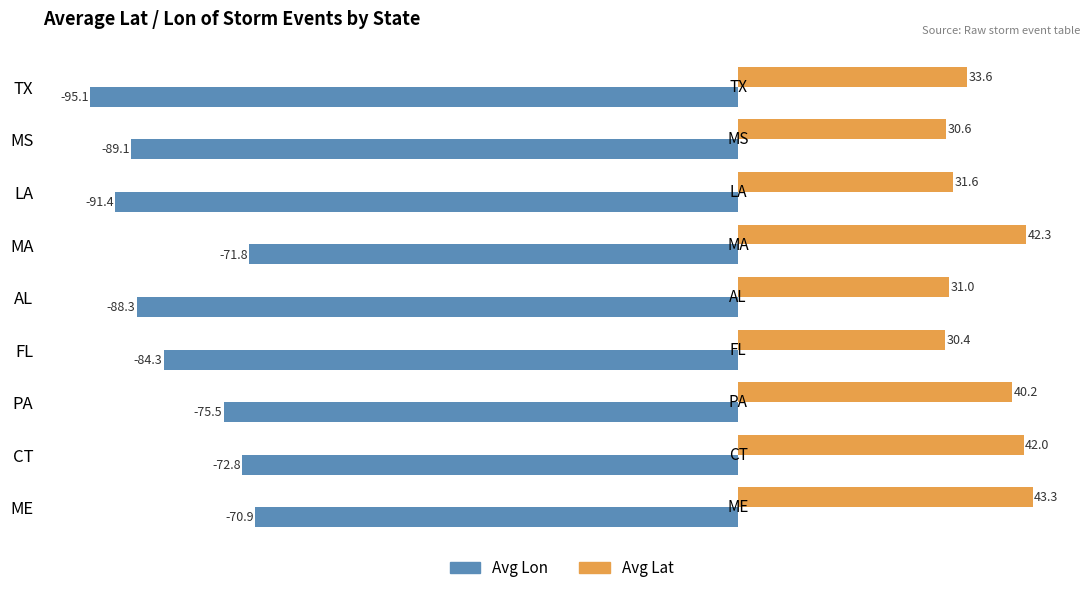

What is the difference between the highest and lowest values at LA?

123.0